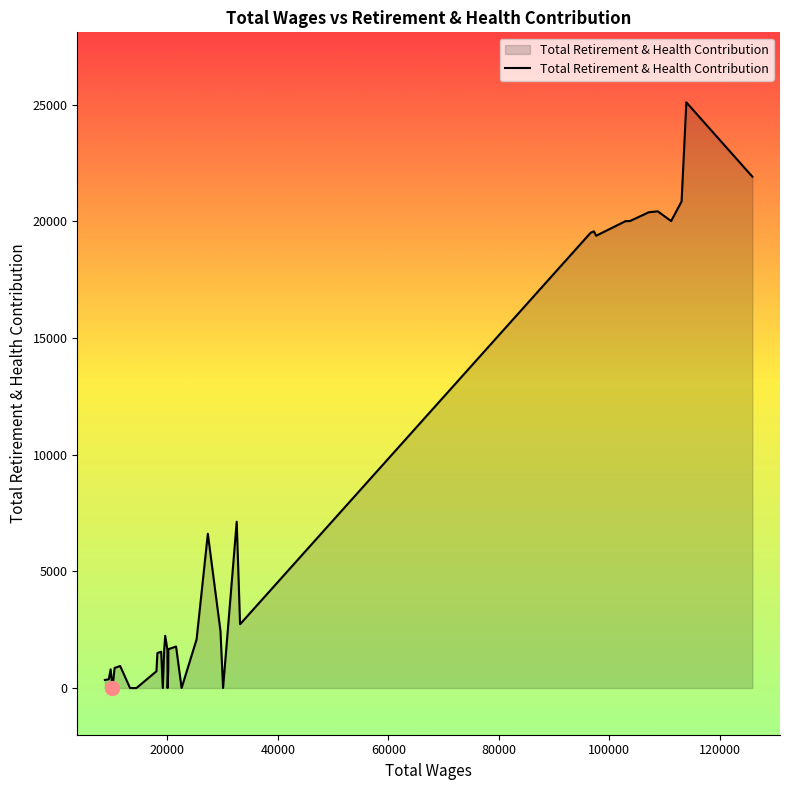

What is the difference between the maximum and minimum values?

25104